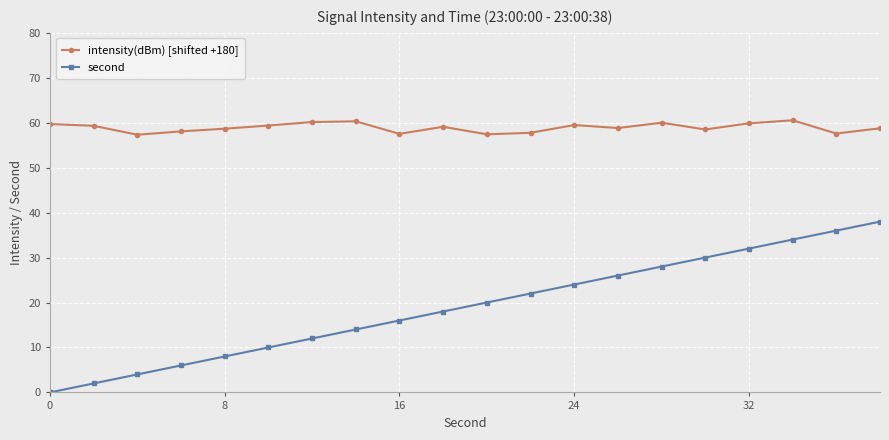

What is the value of the intensity(dBm) [shifted +180] point at the 3rd from the left?

57.3